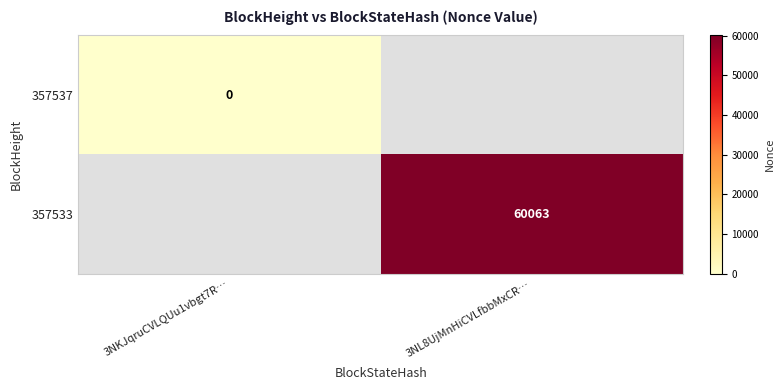

Is it true that 357533 equals 26499 at 3NL8UjMnHiCVLfbbMxCR…?

False